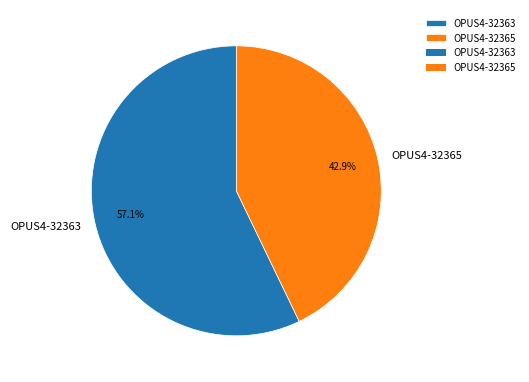

To the nearest percent, what is the difference between the OPUS4-32365 and OPUS4-32363 slice percentages?

14%